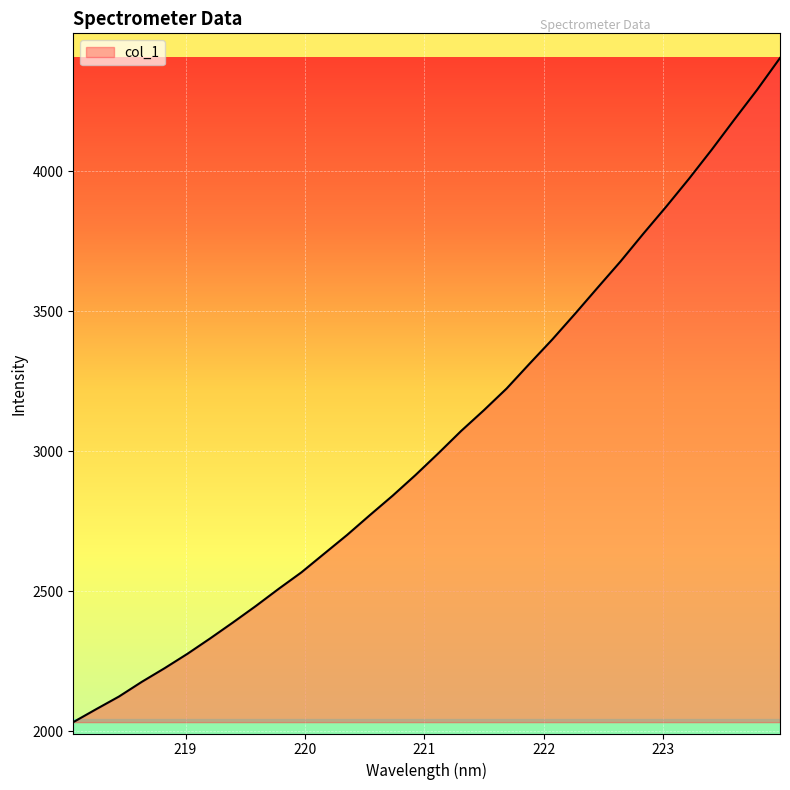

What is the smallest value displayed?

2032.2